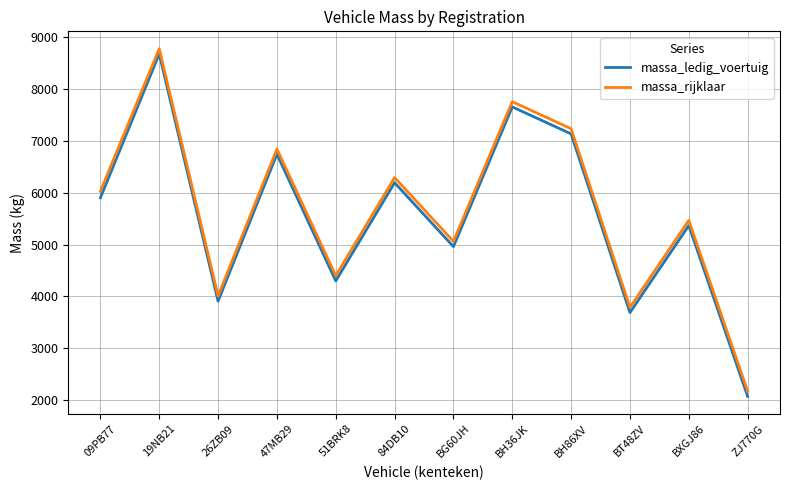

True or false: massa_ledig_voertuig has more than 2 interior local peaks.

True